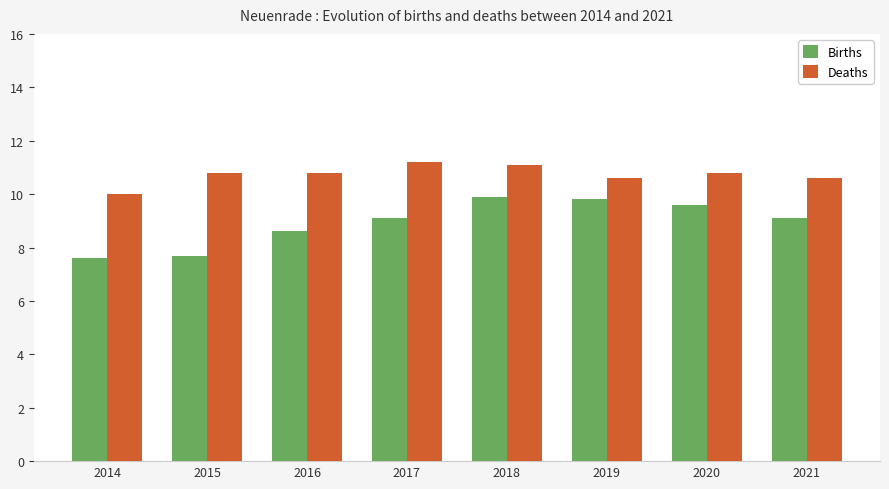

List the series in order of their peak value, highest first.

Deaths, Births